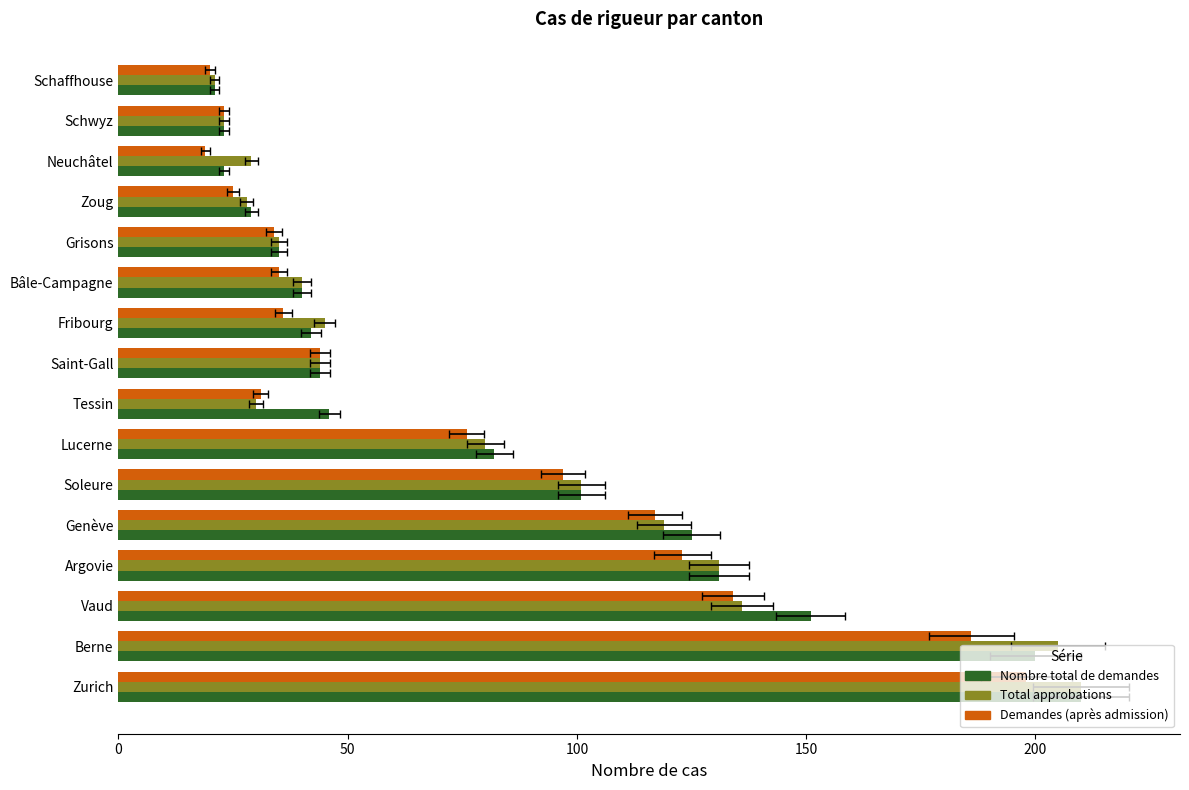

True or false: Demandes (après admission) has a value of 164 at Soleure.

False